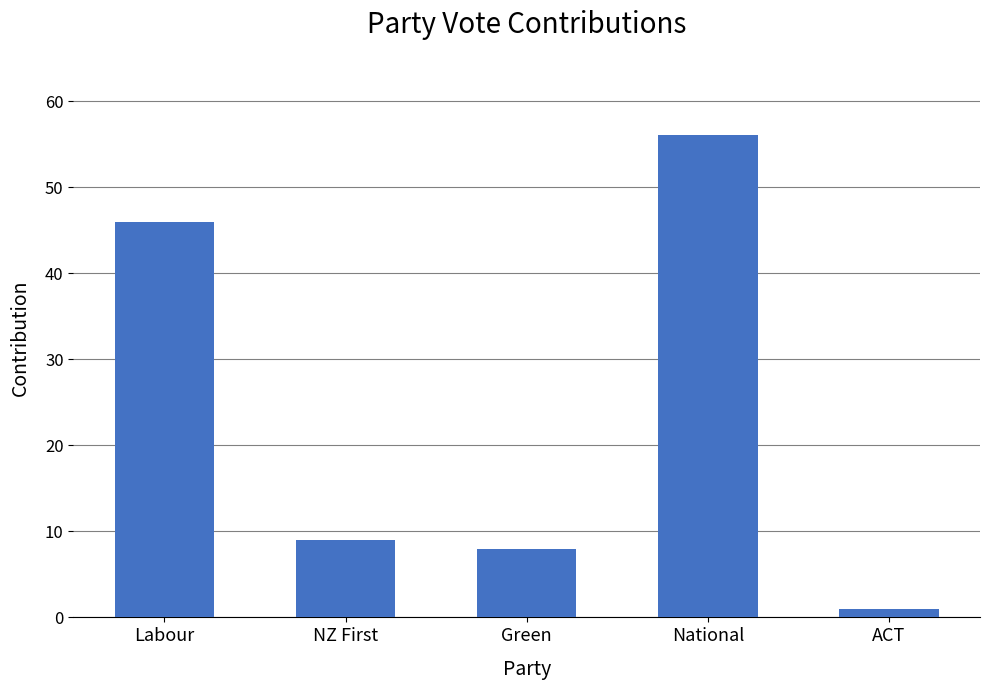

True or false: the data shows 92 at National.

False